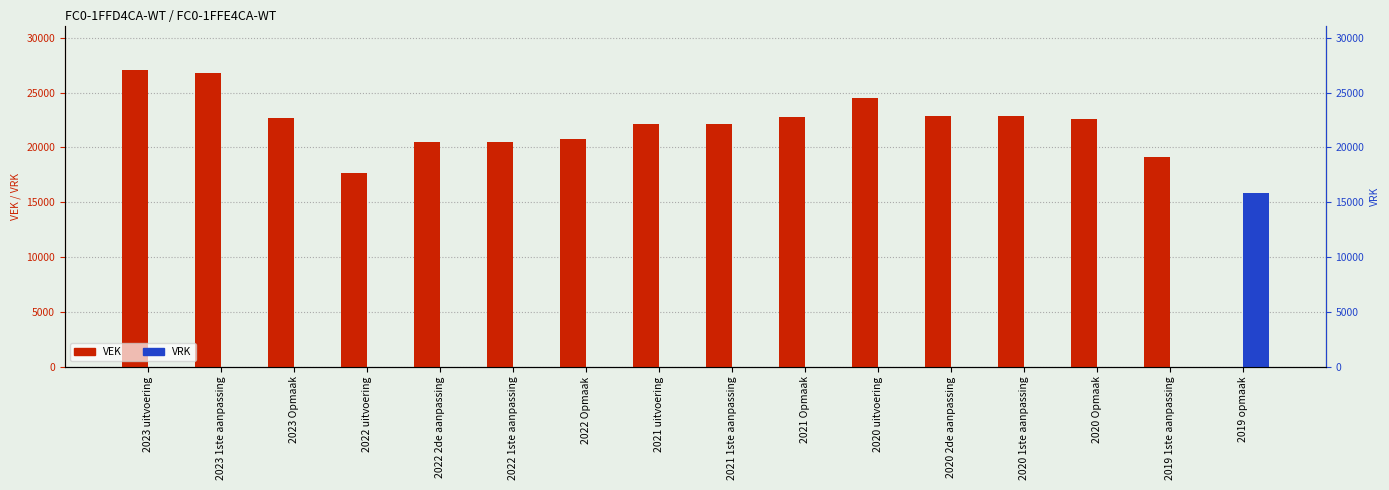

Reading right to left, list all the values displayed in this chart.

VEK: 0	19137	22560	22869	22869	24483	22749	22125	22101	20797	20534	20534	17639	22687	26799	27056
VRK: 15858	0	0	0	0	0	0	0	0	0	0	0	0	0	0	0